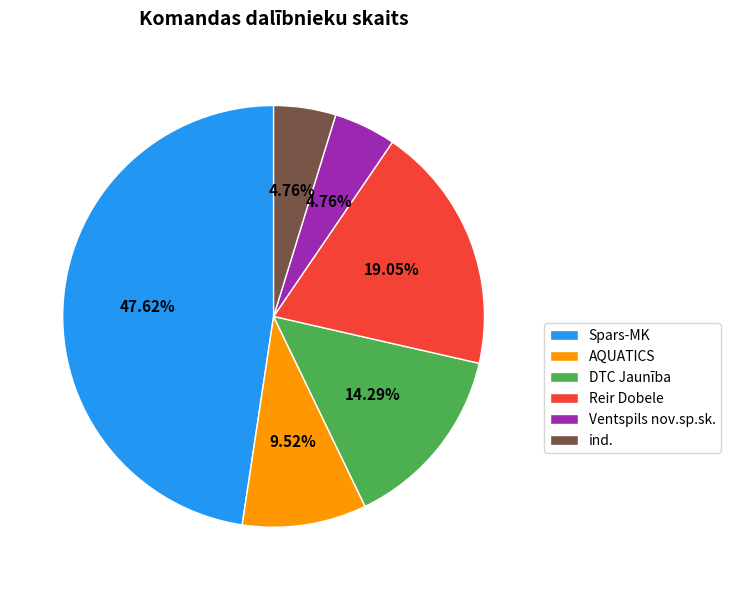

To the nearest percent, what is the combined percentage of Spars-MK and Reir Dobele?

67%